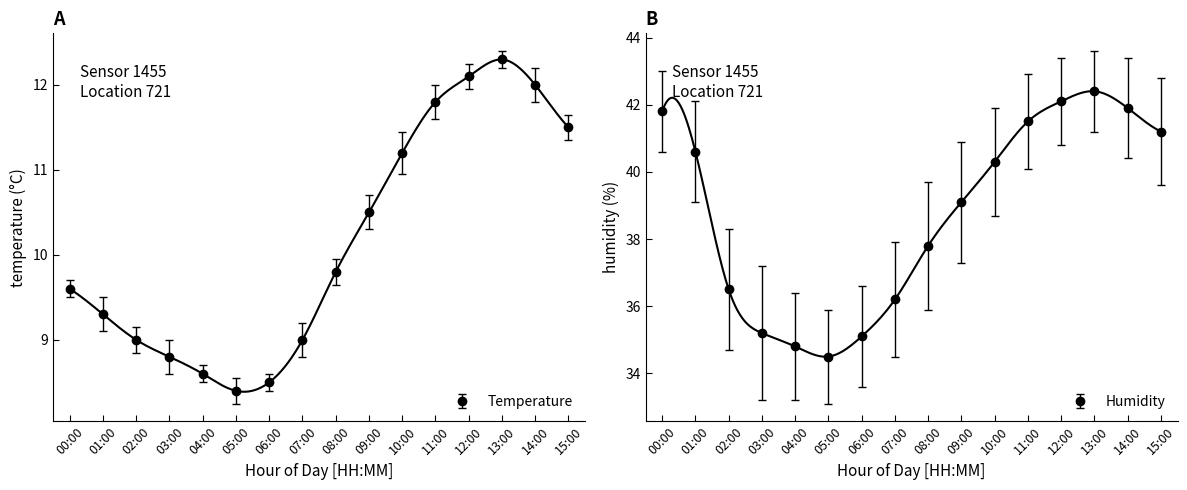

What is the difference between the maximum and minimum values in the humidity series?

7.9